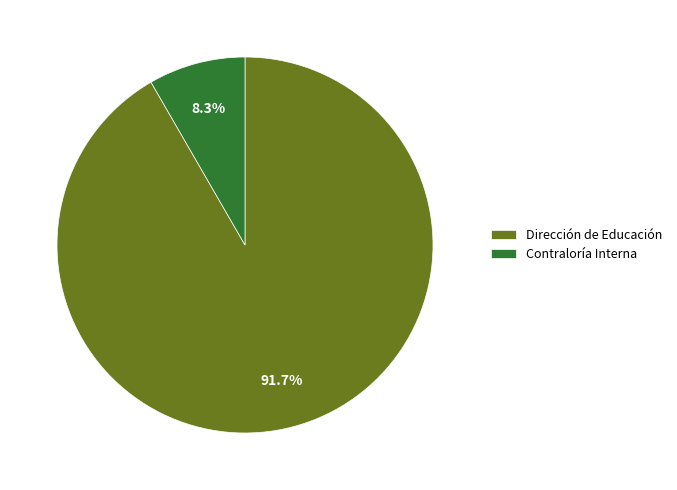

Which has a higher value, Dirección de Educación or Contraloría Interna?

Dirección de Educación